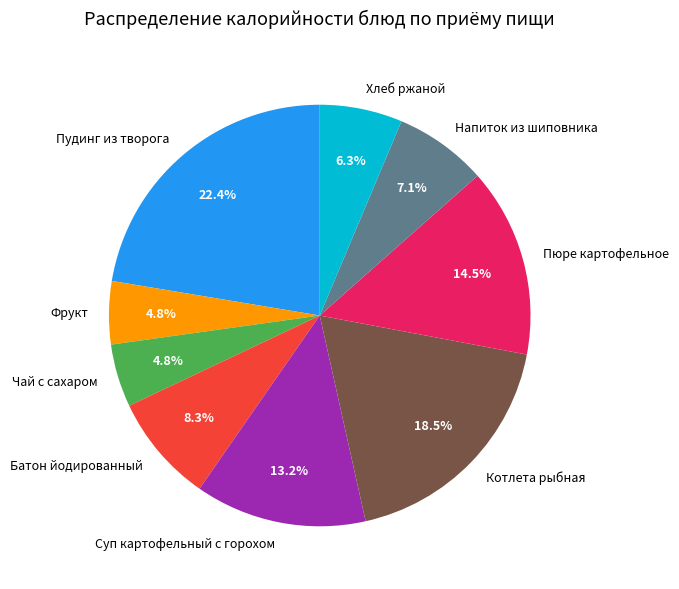

Does Чай с сахаром represent more than half of the total?

No